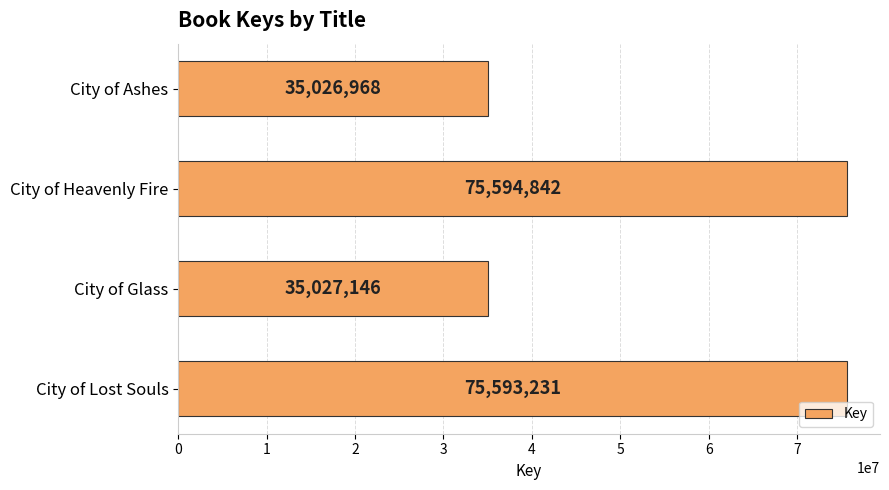

Which label corresponds to the largest value in the chart?

City of Heavenly Fire